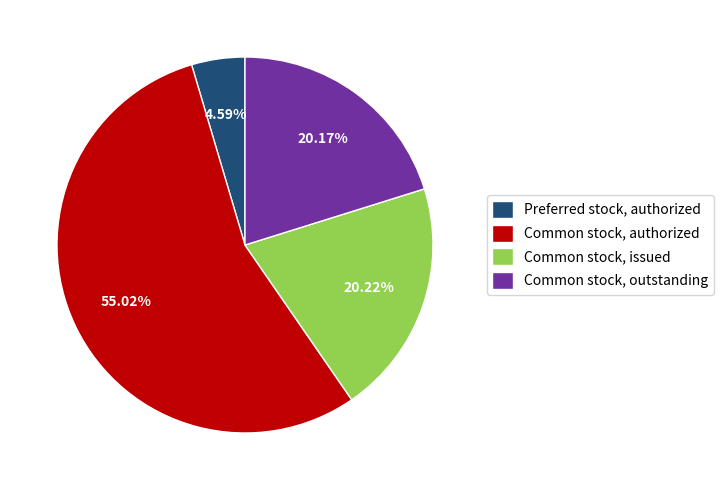

Between Preferred stock, authorized and Common stock, authorized, which is larger?

Common stock, authorized